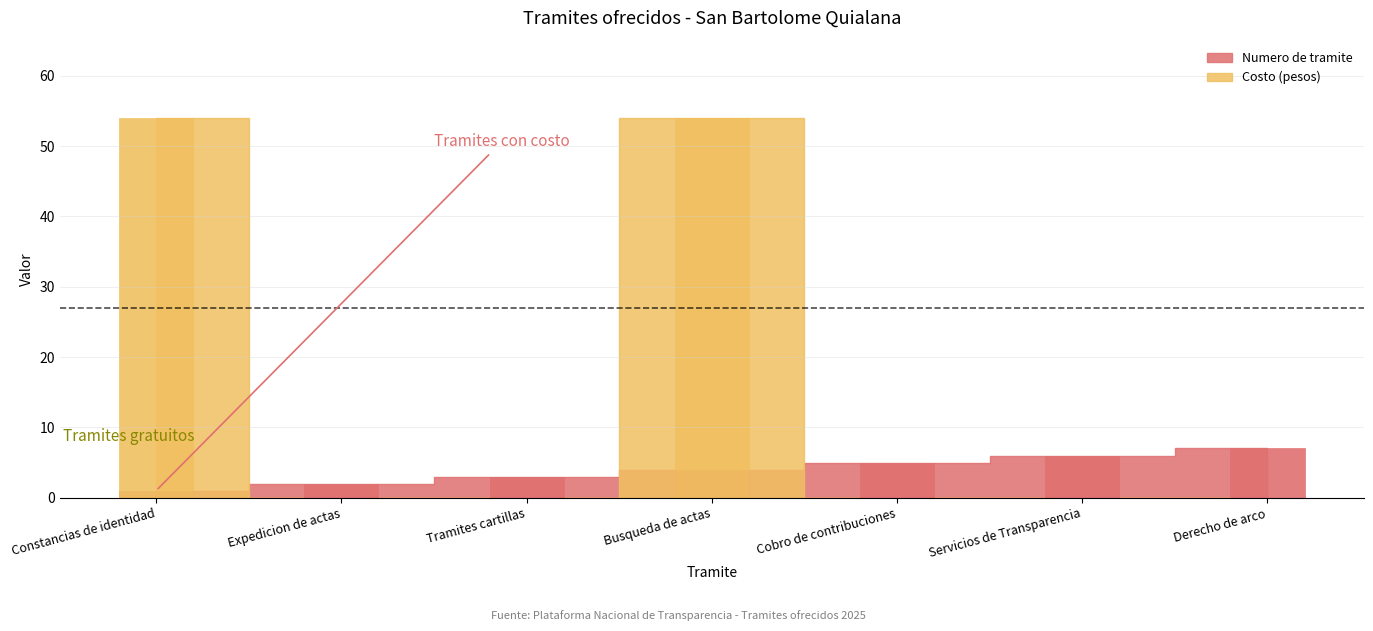

Count the Numero de tramite values in the range 2 to 6.

5